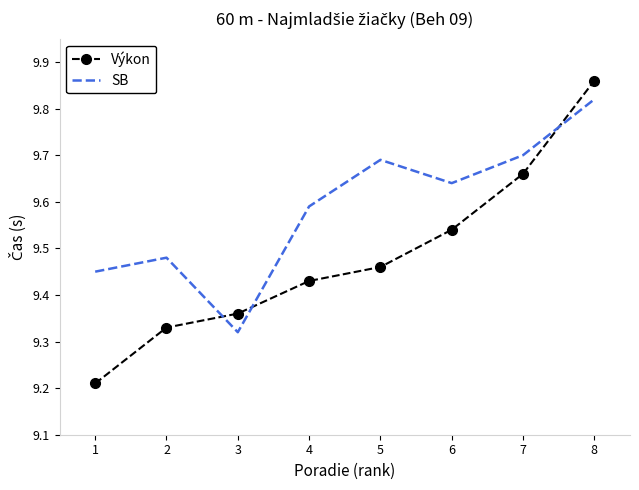

How many distinct data groups are displayed?

2